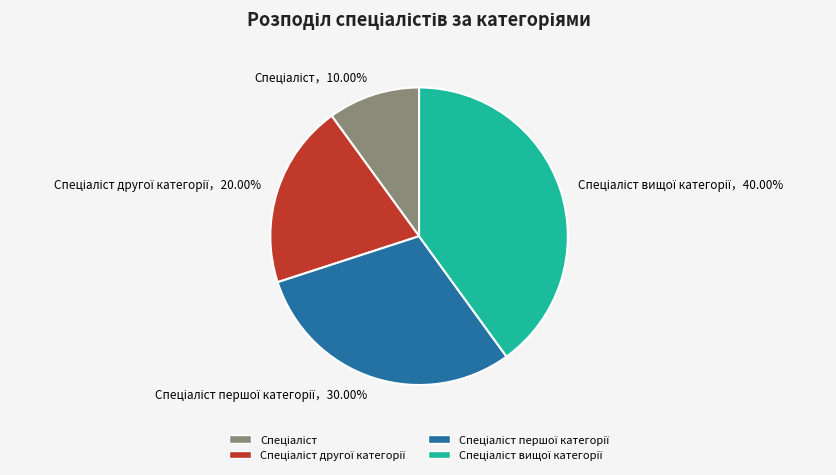

How many segments does this pie chart have?

4